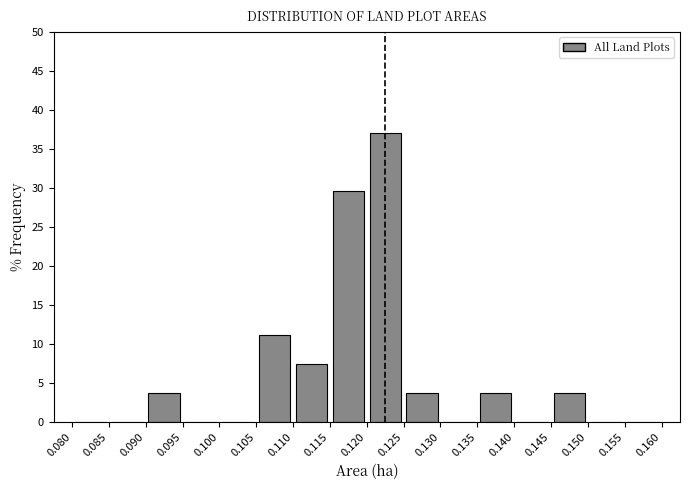

Reading left to right, list every bar in this chart as the range it spans on the x-axis followed by its height. The values are not printed on the chart, so give them approximately, as read against the axis.

0.080 to 0.085: 0
0.085 to 0.090: 0
0.090 to 0.095: 3.5
0.095 to 0.100: 0
0.100 to 0.105: 0
0.105 to 0.110: 11.0
0.110 to 0.115: 7.5
0.115 to 0.120: 29.5
0.120 to 0.125: 37.0
0.125 to 0.130: 3.5
0.130 to 0.135: 0
0.135 to 0.140: 3.5
0.140 to 0.145: 0
0.145 to 0.150: 3.5
0.150 to 0.155: 0
0.155 to 0.160: 0